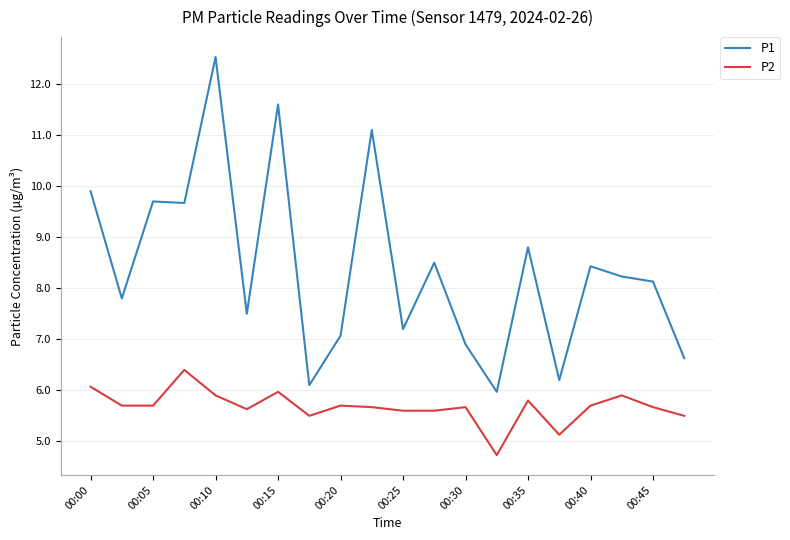

Rank the series by their maximum value, from lowest to highest.

P2, P1